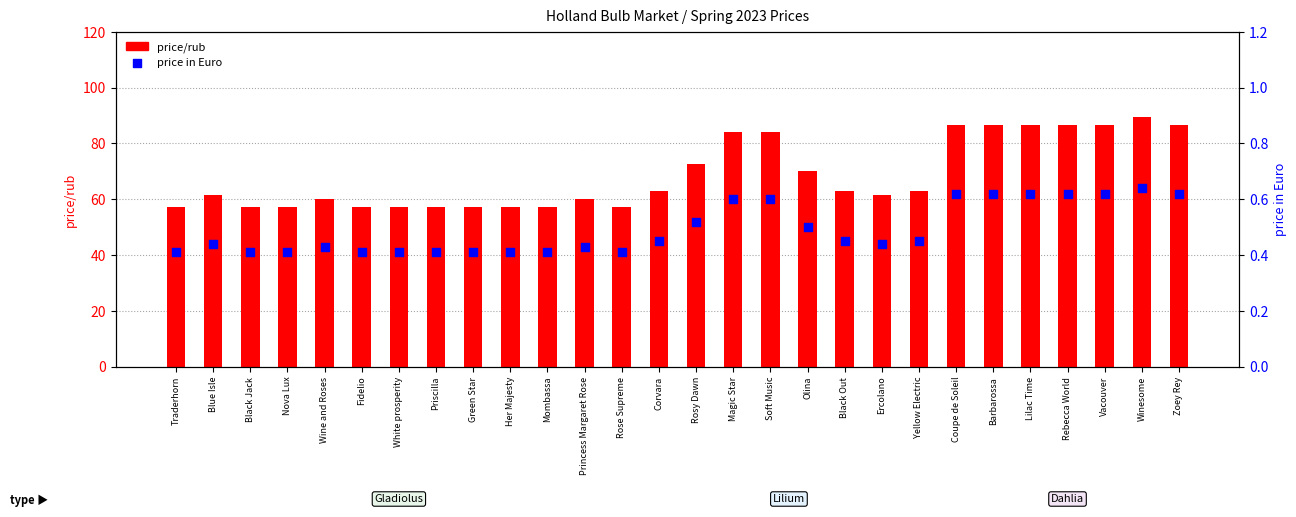

At how many categories does at least one series exceed 12?

28